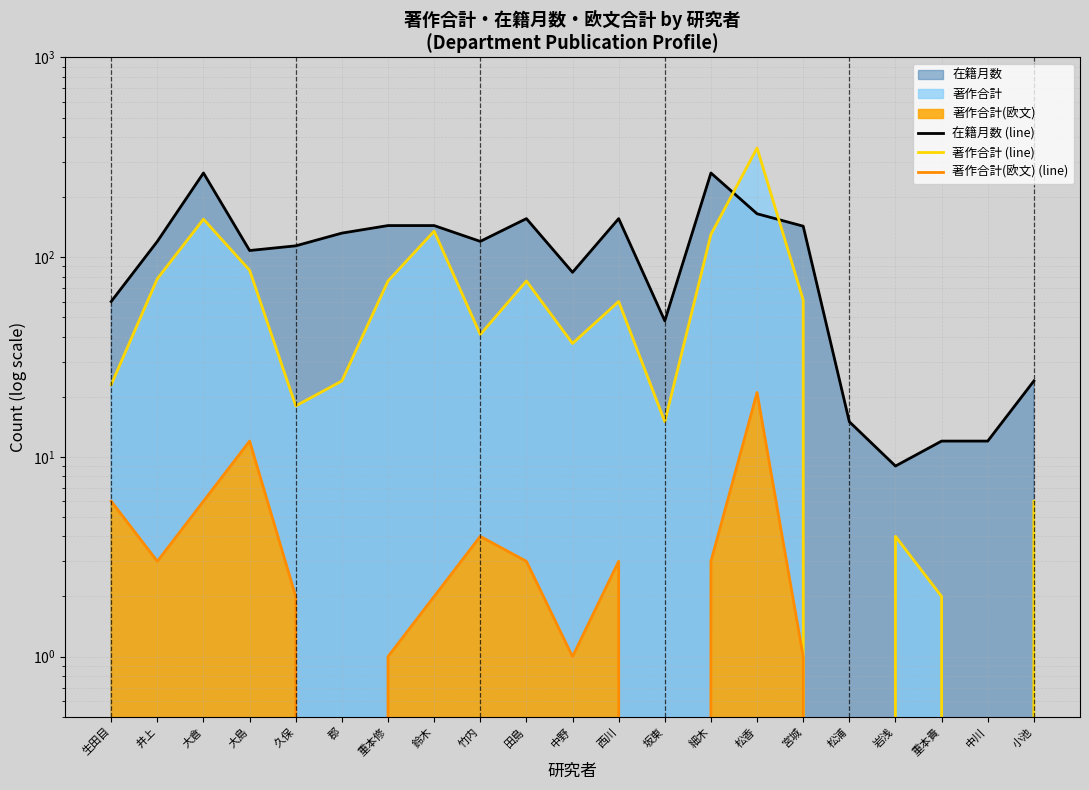

How many lines are shown in the chart?

3